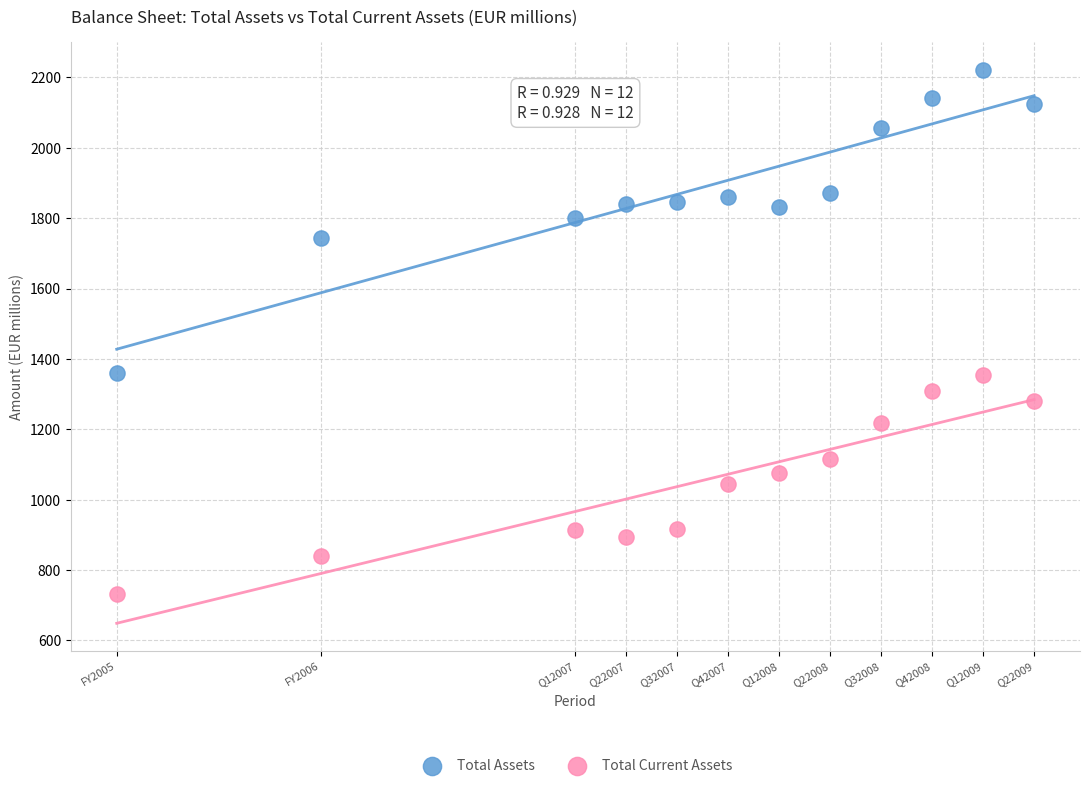

Across all data points, what is the range of Y values (max minus min)?

1489.3